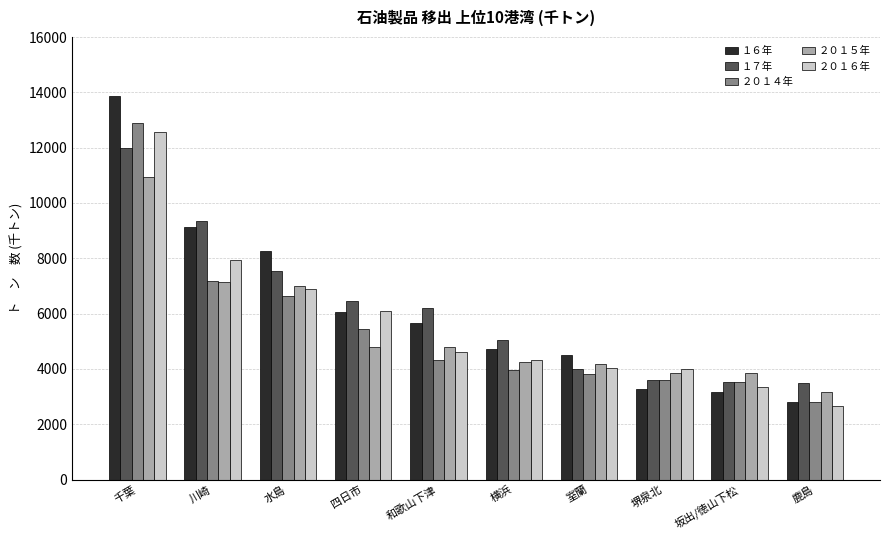

Is the value of １７年 at 水島 greater than the value of ２０１６年 at 川崎?

No